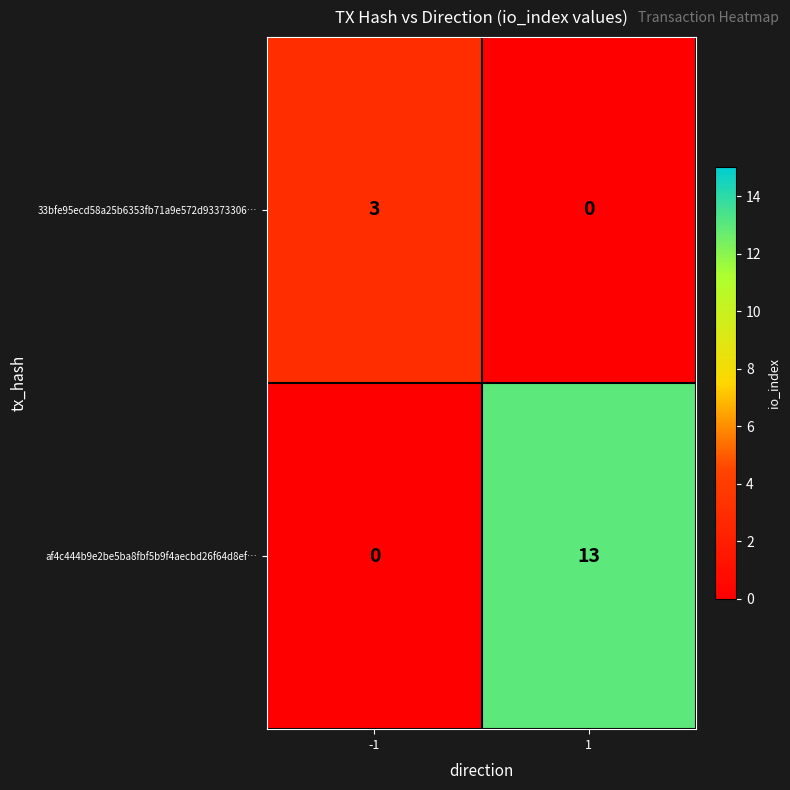

What is the maximum value for 33bfe95ecd58a25b6353fb71a9e572d93373306…?

3